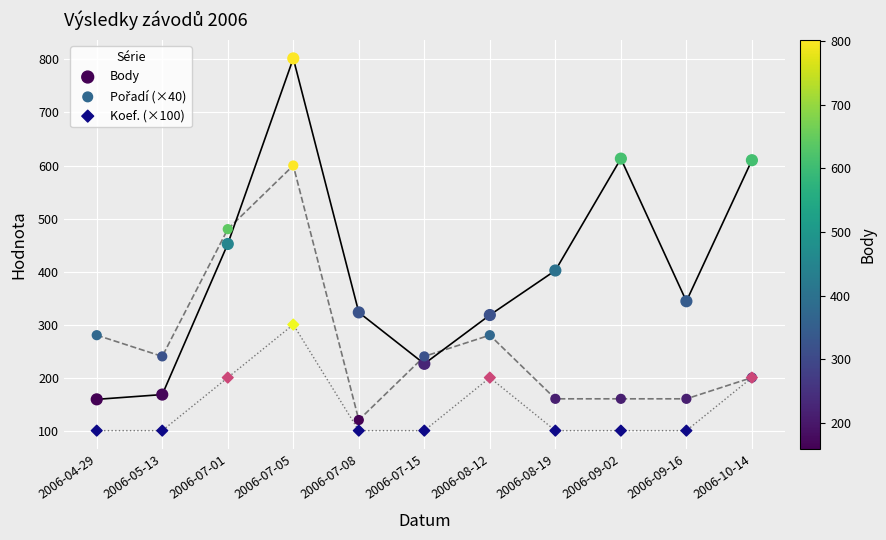

Which series contains the lowest Y value?

Koef. (×100)